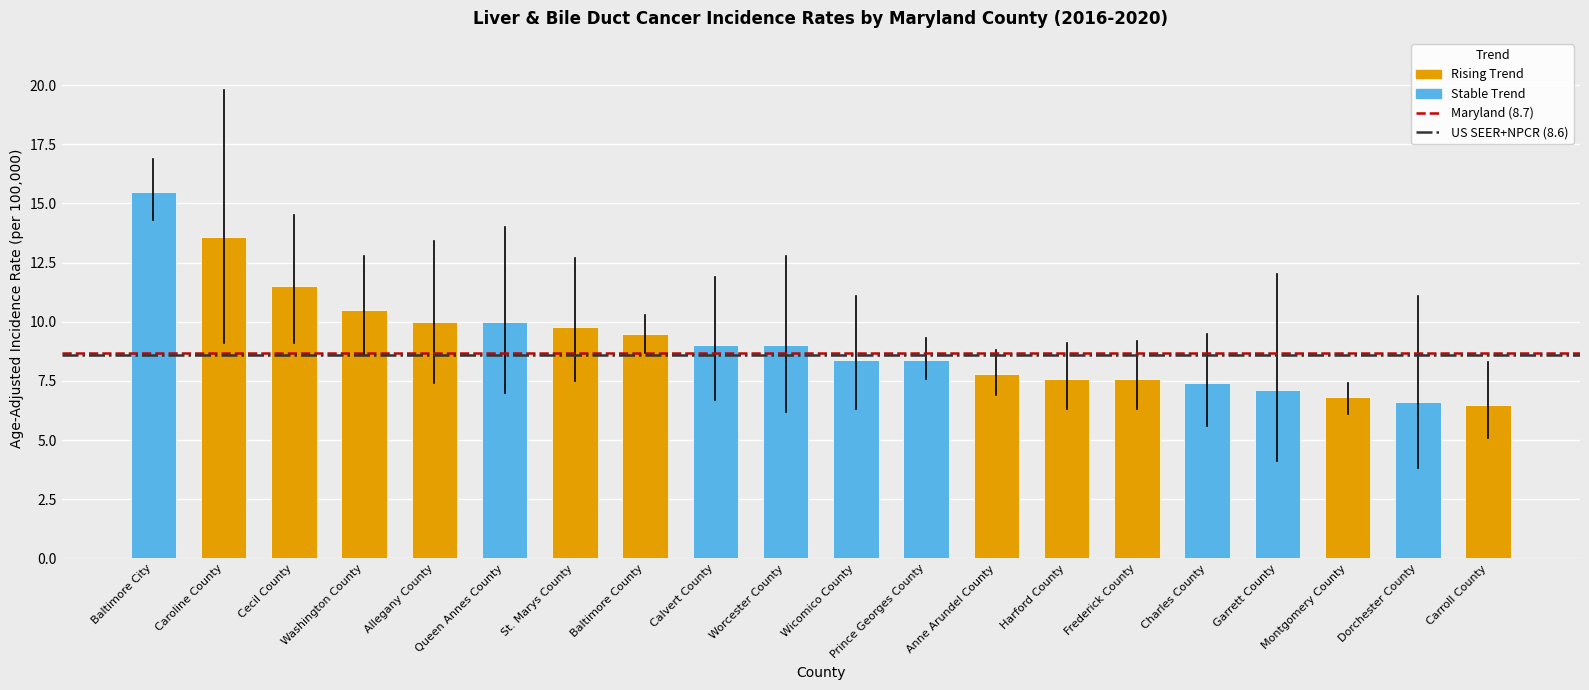

What is the maximum value shown in the chart?

15.5